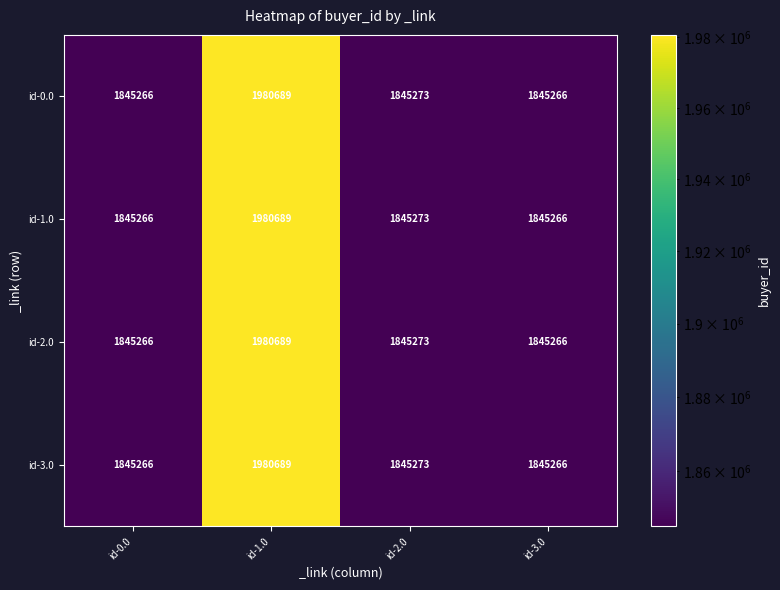

Count the number of categories in the chart.

4